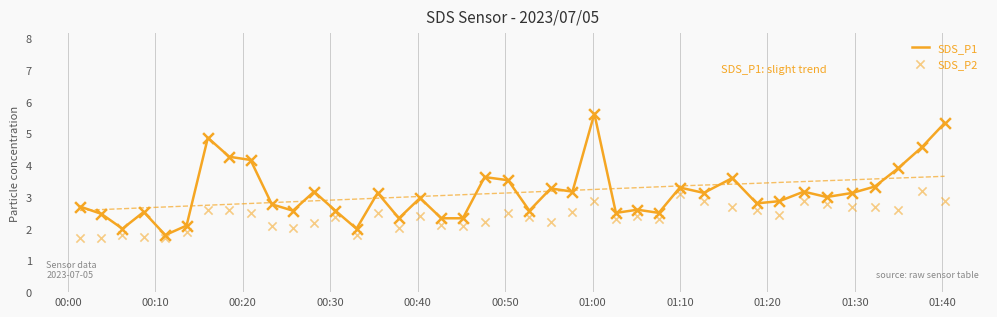

What are all the series names shown in the legend?

SDS_P1, SDS_P2